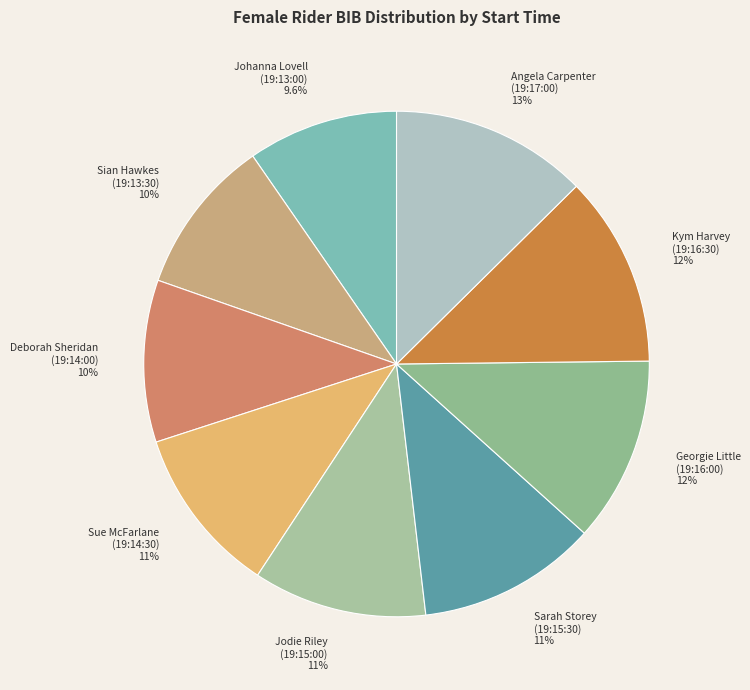

Combined, do Georgie Little (19:16:00) 12% and Jodie Riley (19:15:00) 11% account for over 50%?

No